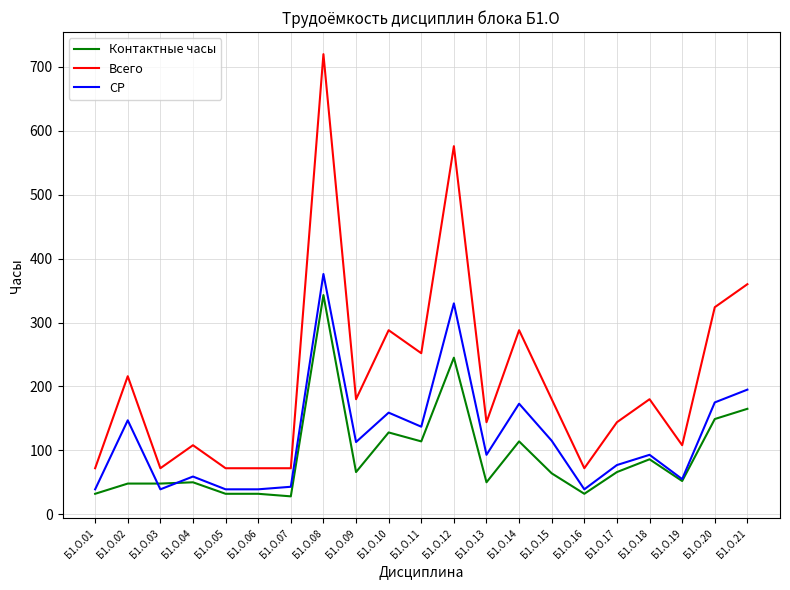

What is the total value across all series at Б1.О.07?

143